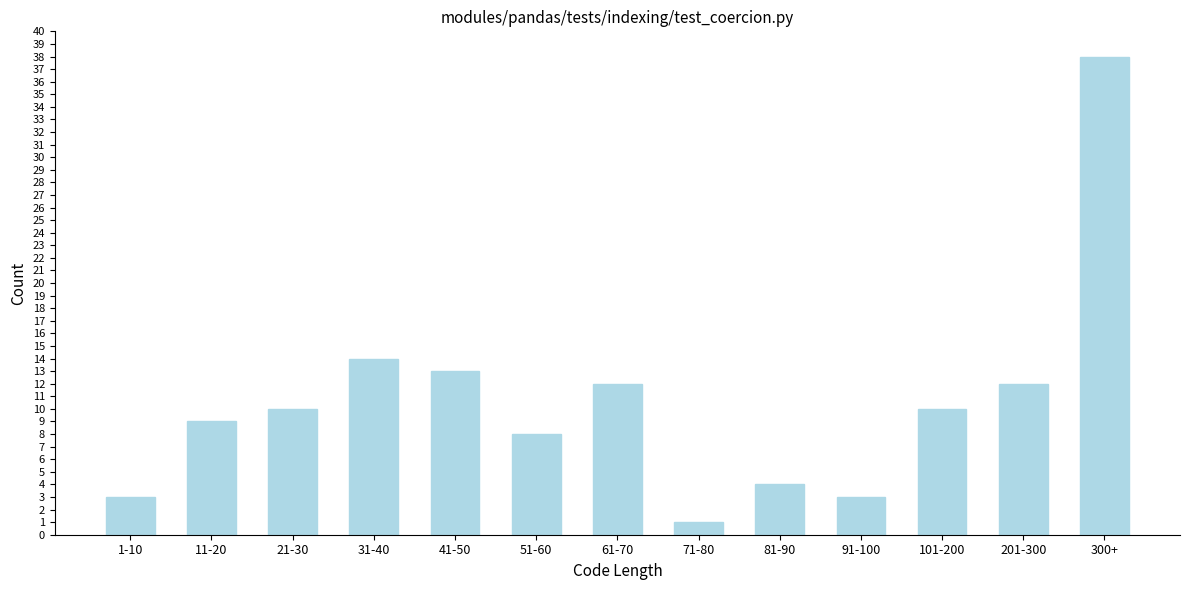

Reading left to right, list all the values displayed in this chart.

3	9	10	14	13	8	12	1	4	3	10	12	38